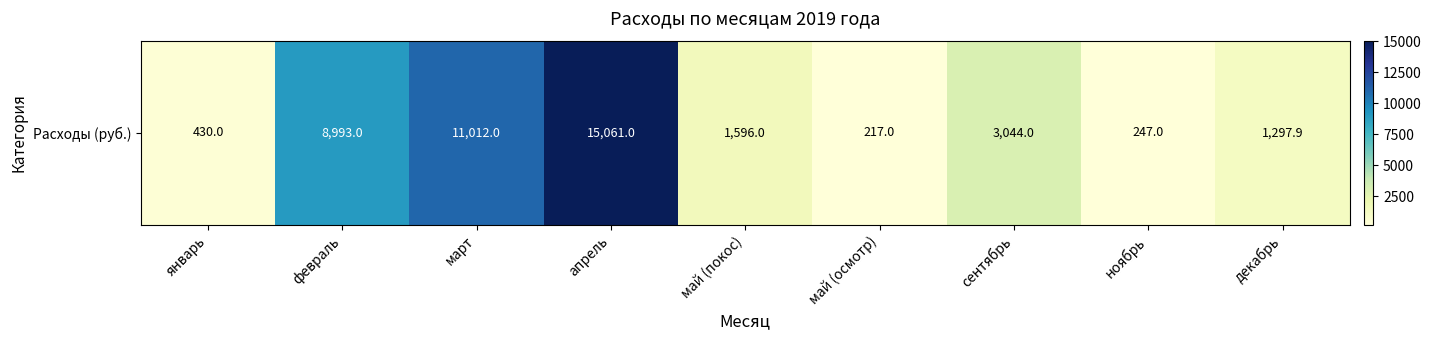

Approximately how many times larger is the value at апрель compared to февраль?

1.7